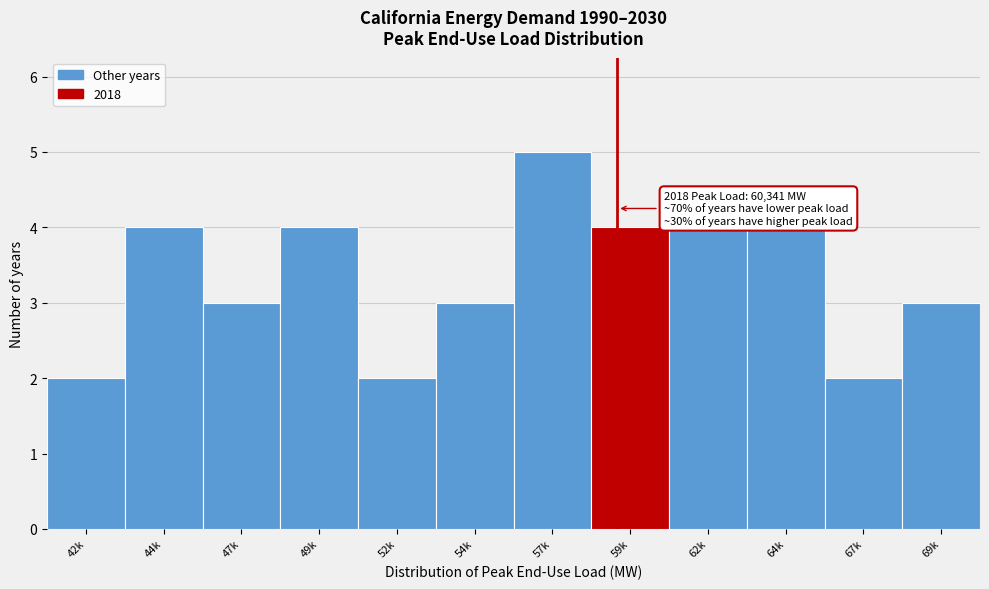

Reading left to right, list all the values displayed in this chart.

42k=2	44k=4	47k=3	49k=4	52k=2	54k=3	57k=5	59k=4	62k=4	64k=4	67k=2	69k=3